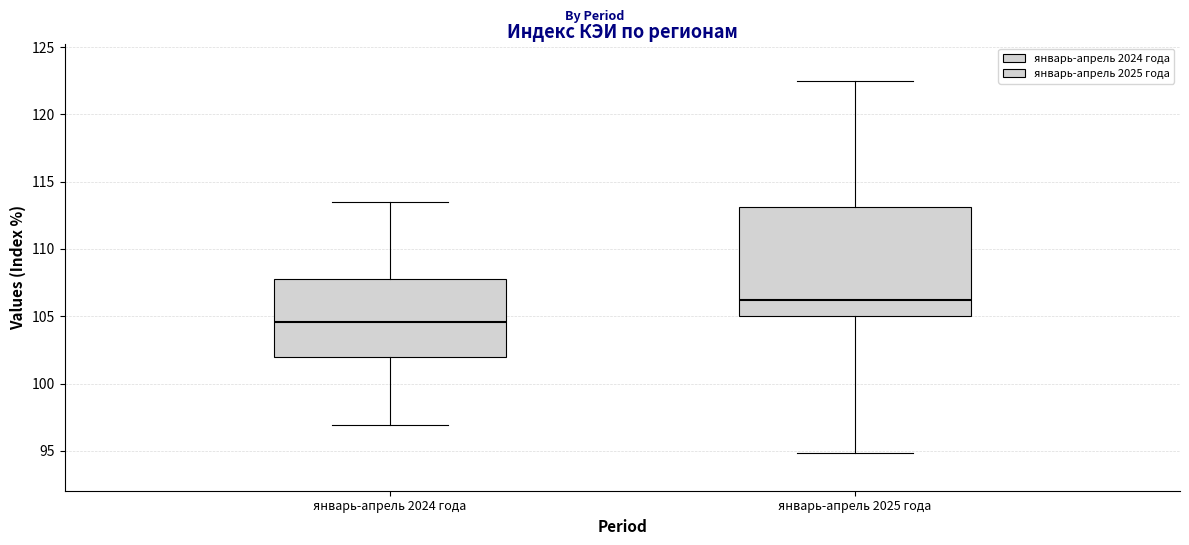

Where does the lower whisker of the box for январь-апрель 2024 года end on the y-axis? The values are not printed on the chart, so give them approximately, as read against the axis.

97.0